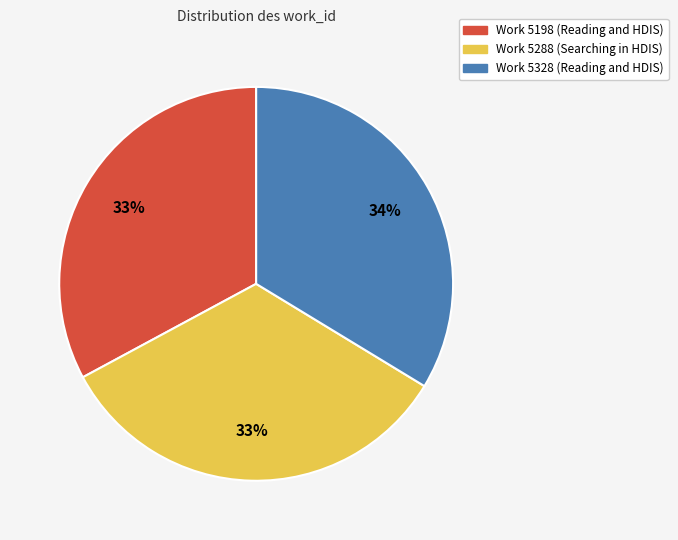

To the nearest percent, what percentage of the pie is Work 5288 (Searching in HDIS)?

33%